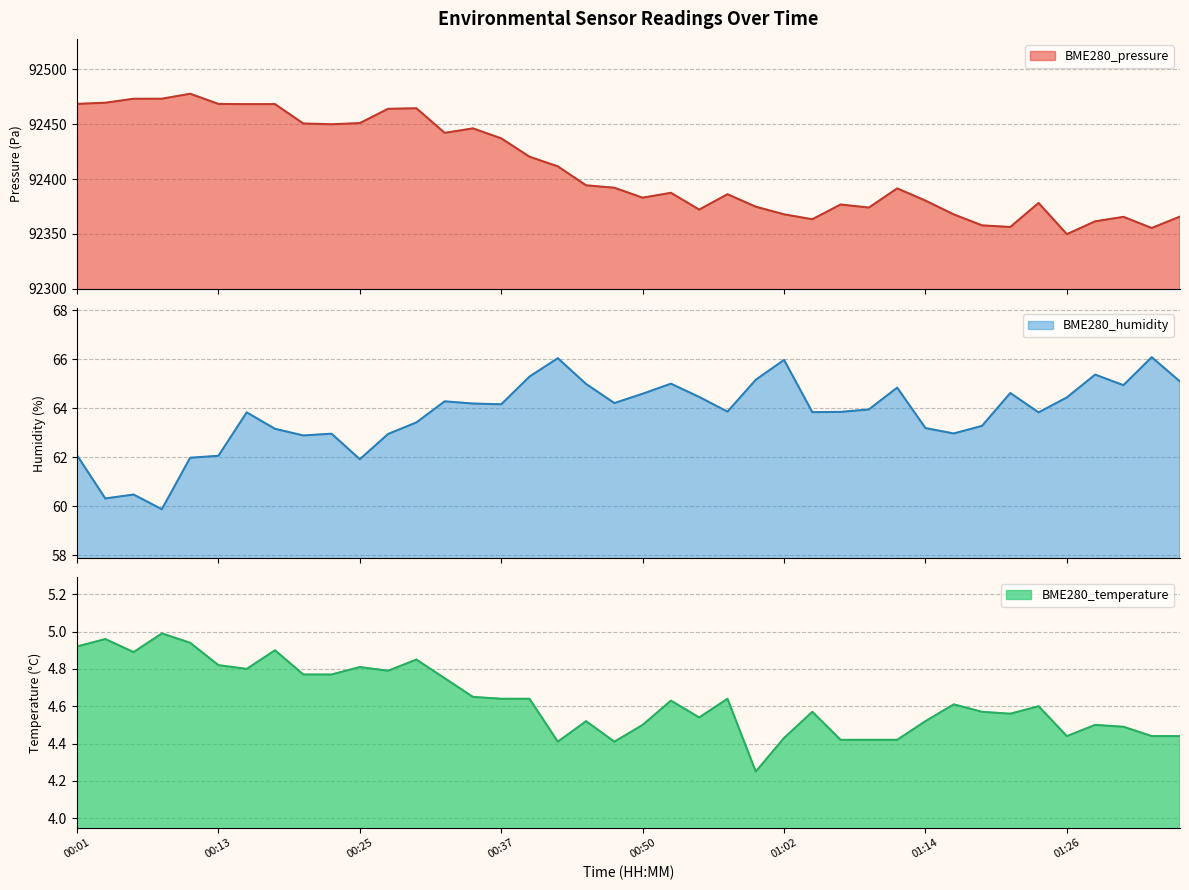

Which label corresponds to the smallest value in the chart?

00:59